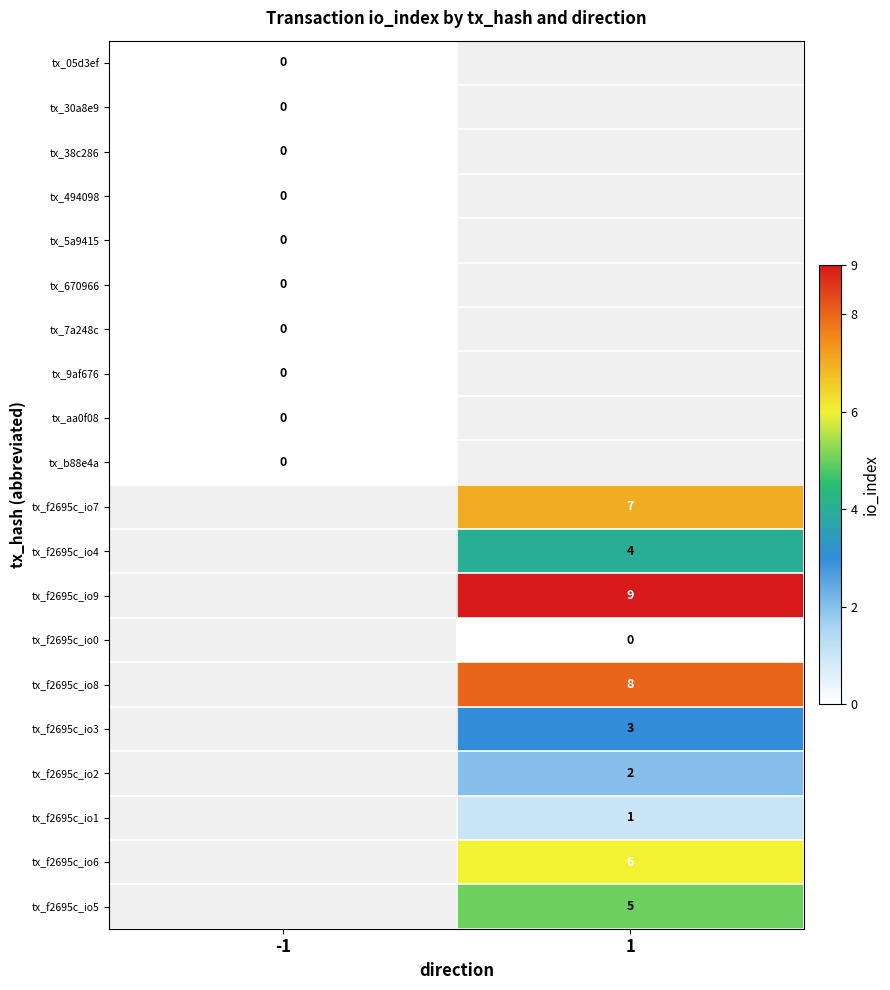

True or false: tx_f2695c_io8 has a value of 8 at 1.

True